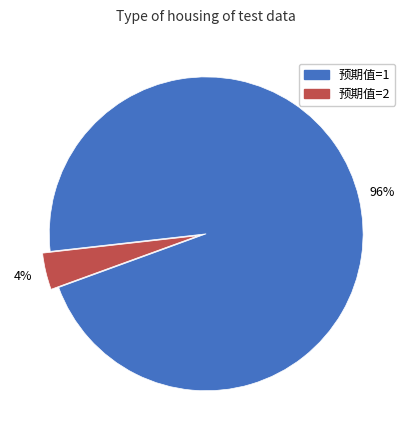

Is the sum of 预期值=2 and 预期值=1 greater than half?

Yes